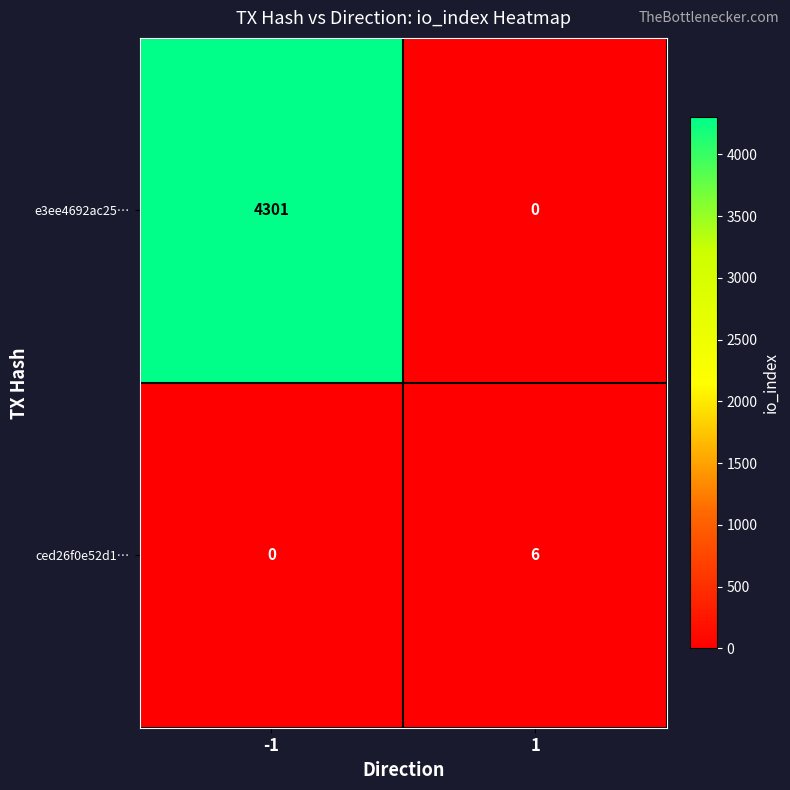

At 1, list the series in order from largest to smallest.

ced26f0e52d1…, e3ee4692ac25…